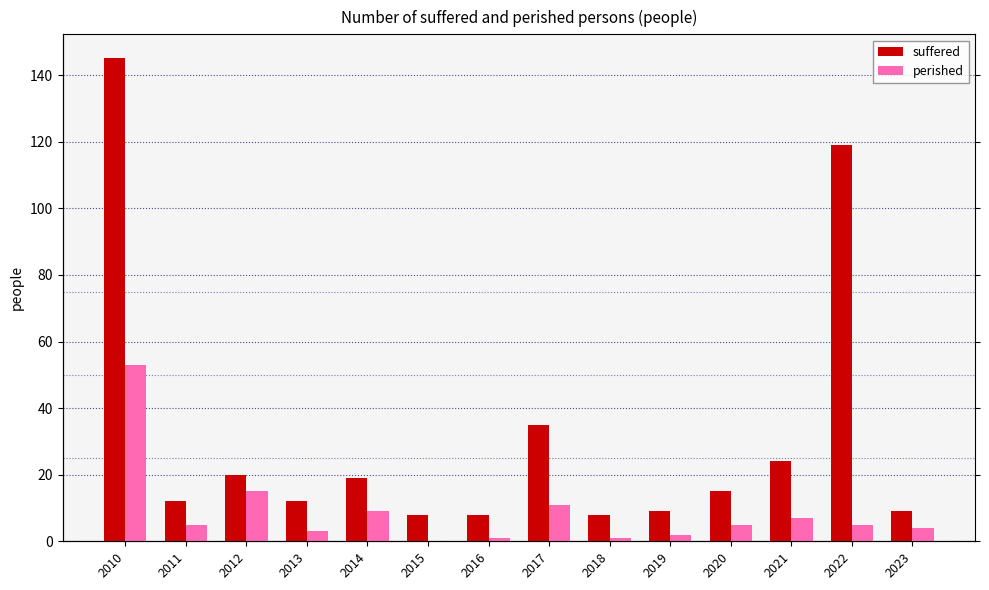

What is the difference between the maximum and second lowest values in the perished series?

52